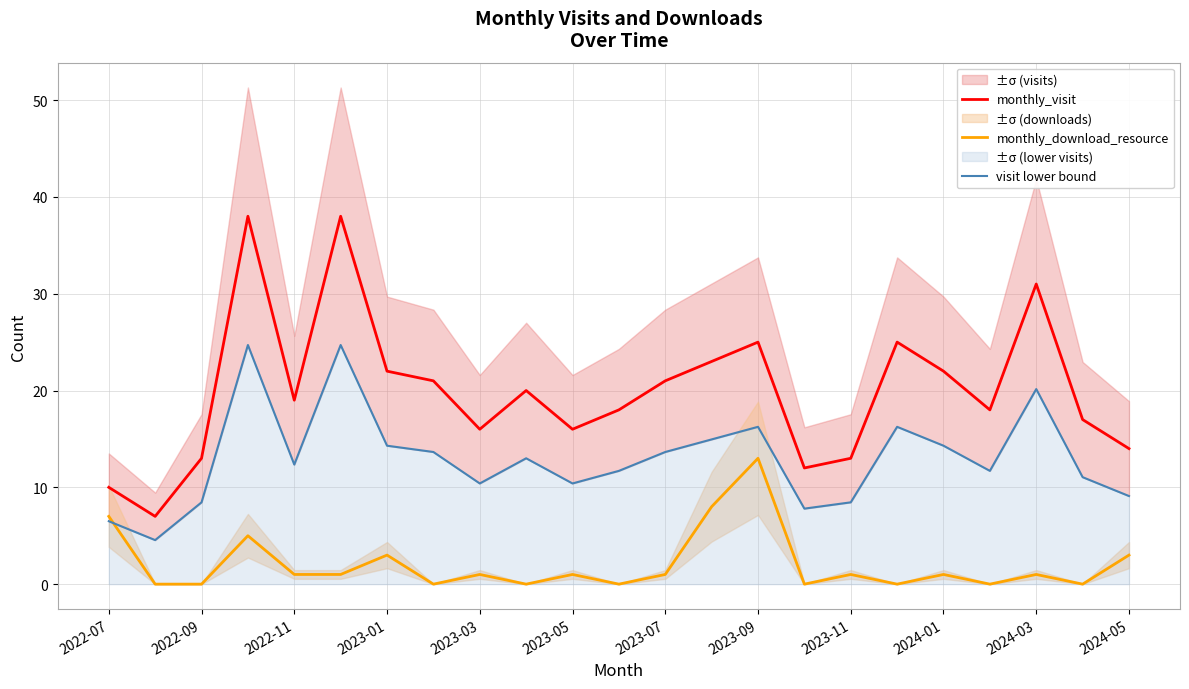

True or false: visit lower bound and monthly_visit cross at least once.

False